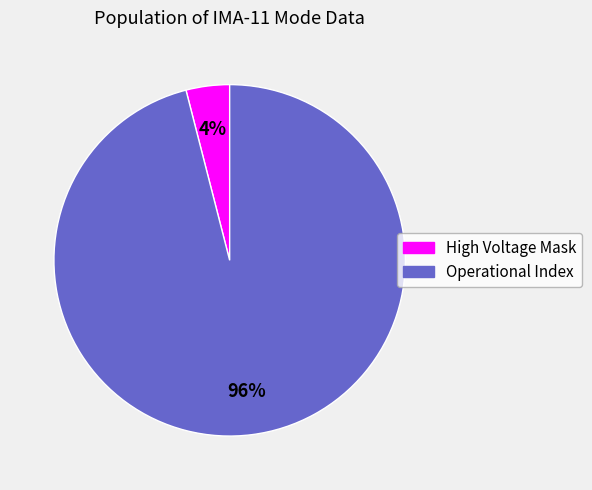

To the nearest percent, what is the difference between the largest and smallest slice percentages?

92%